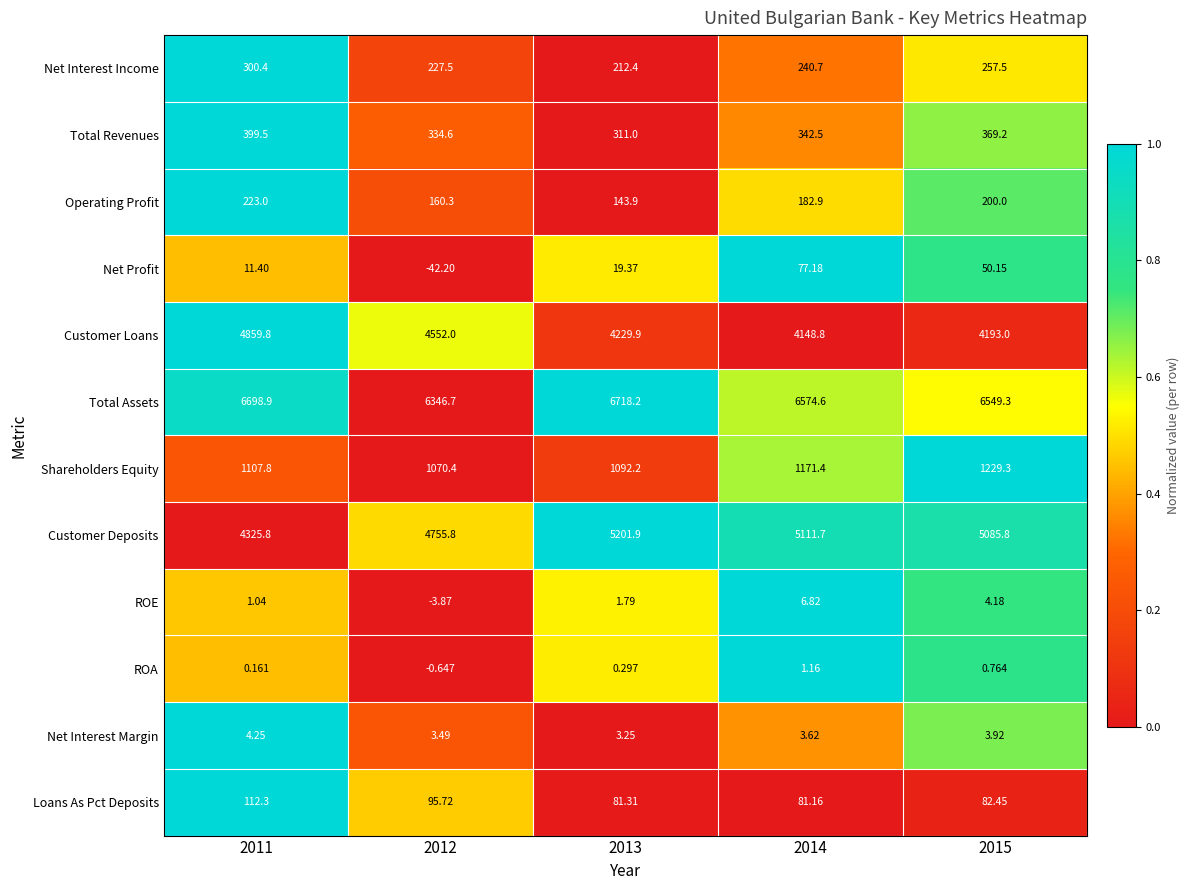

At 2011, list the series in order from smallest to largest.

ROA, ROE, Net Interest Margin, Net Profit, Loans As Pct Deposits, Operating Profit, Net Interest Income, Total Revenues, Shareholders Equity, Customer Deposits, Customer Loans, Total Assets